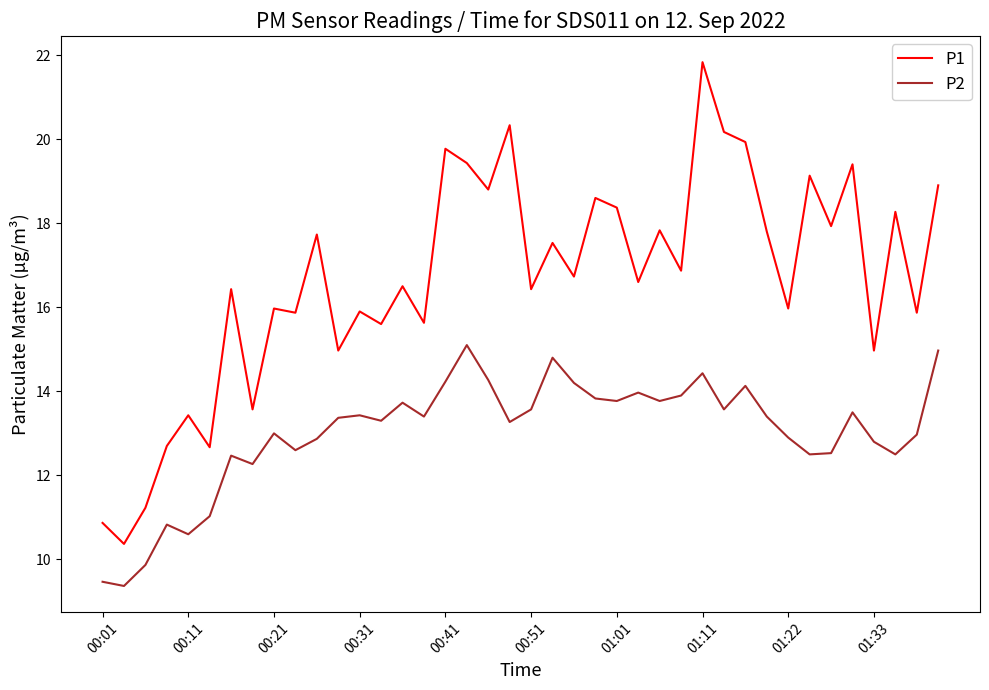

How many categories are shown in the chart?

40